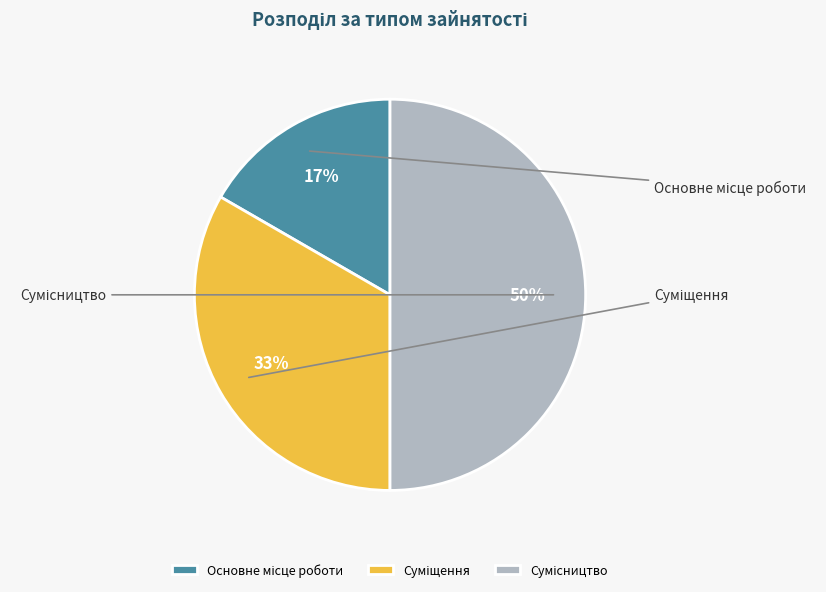

Rank the categories by value from lowest to highest.

Основне місце роботи, Суміщення, Сумісництво